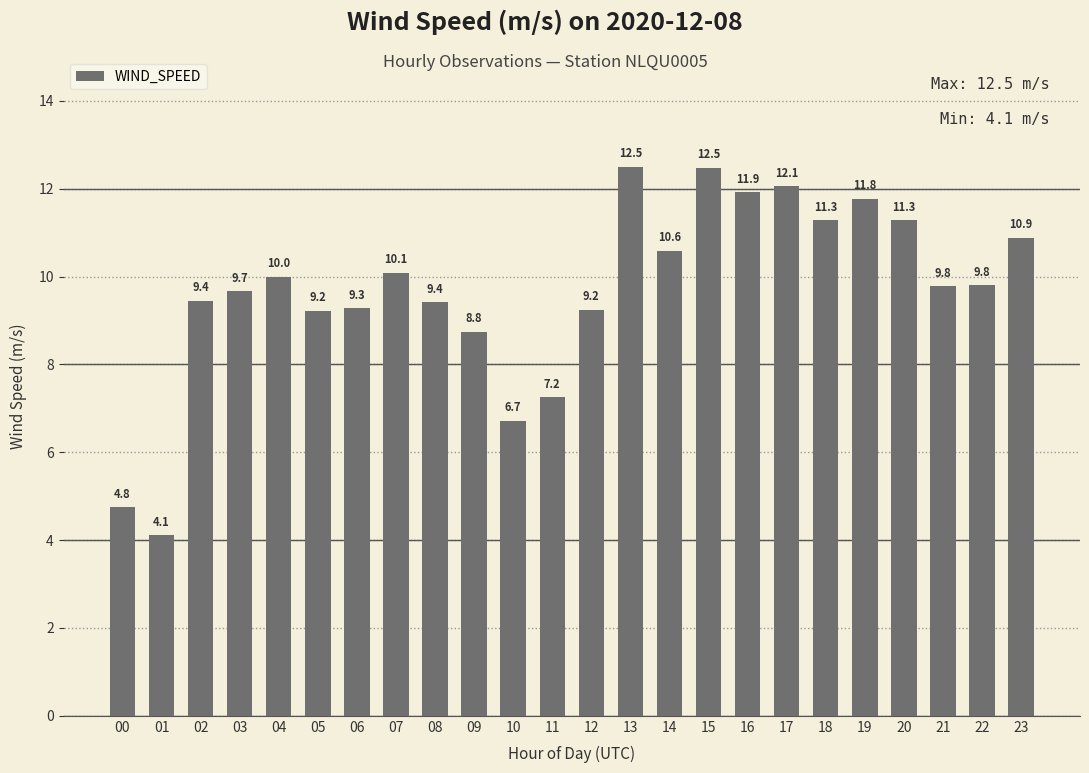

What is the value of the 18th bar from the left?

12.1